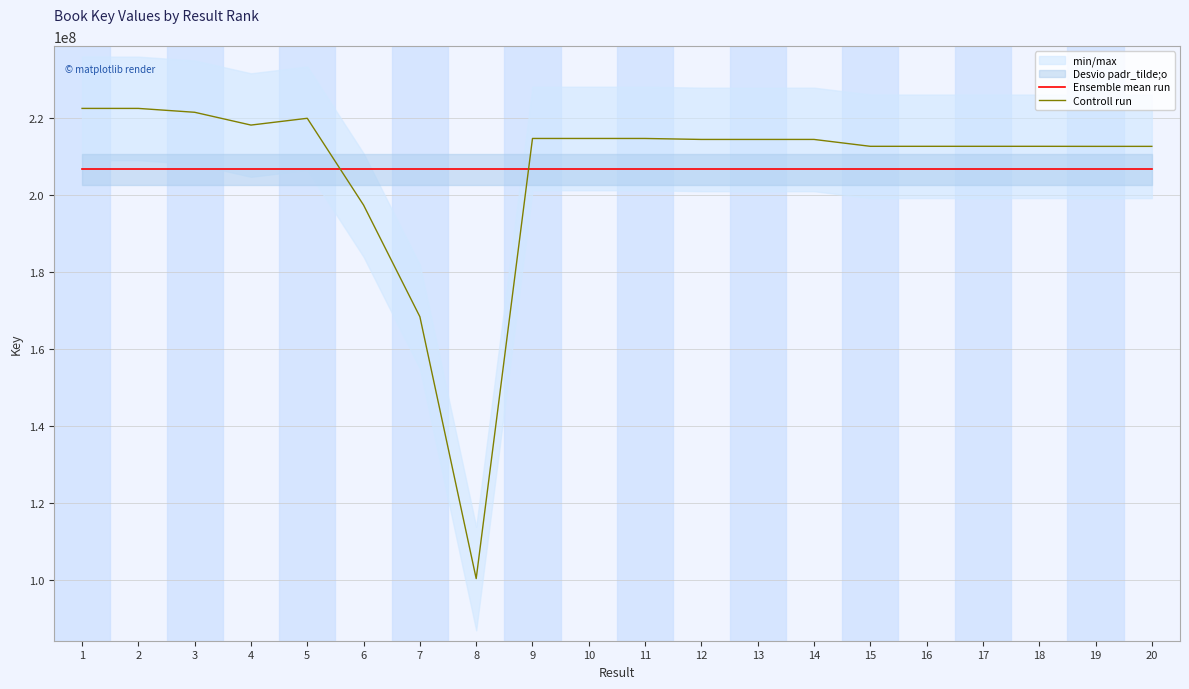

Between 7 and 8, which series saw the biggest shift?

Controll run